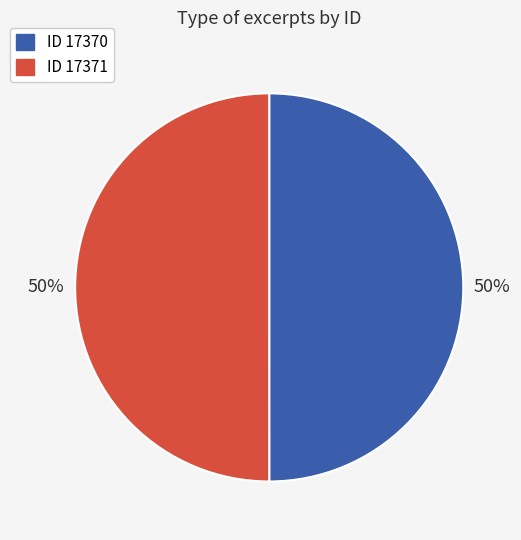

The ID 17371 slice represents 36% of the pie. True or false?

False